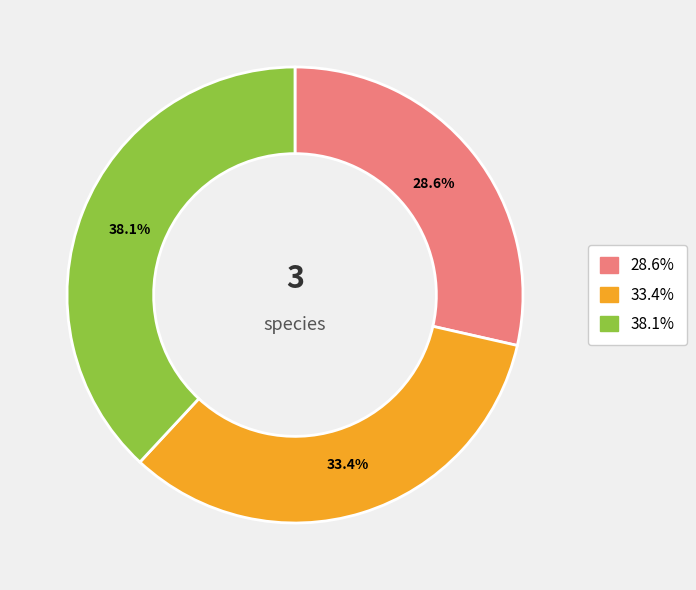

Is there a majority slice in this chart?

No